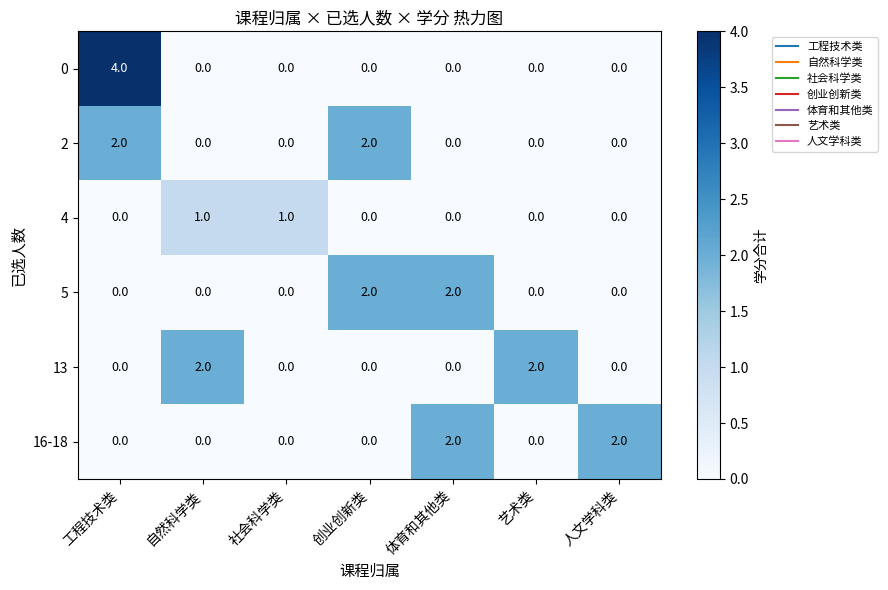

True or false: 13 has a value of 2 at 自然科学类.

True